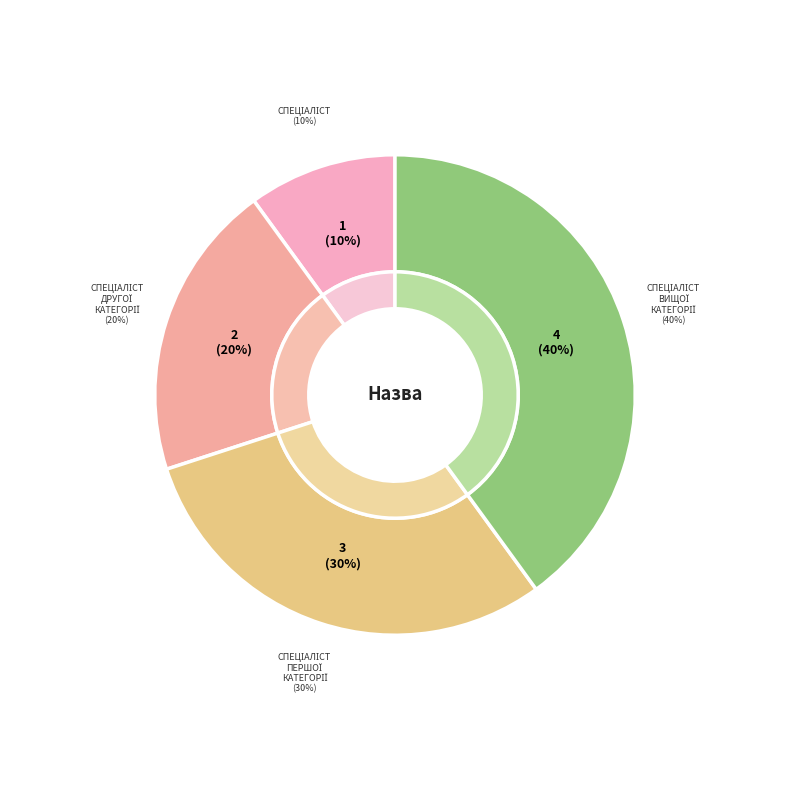

What percentage is the Спеціаліст вищої категорії slice, to the nearest percent?

40%